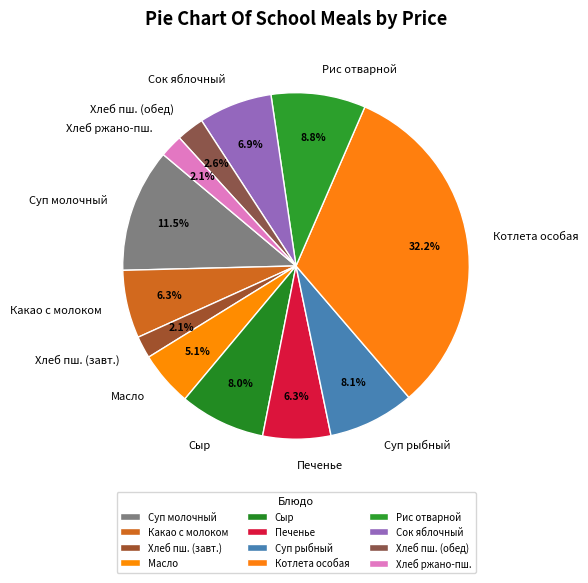

Is Хлеб ржано-пш. the majority of the pie?

No